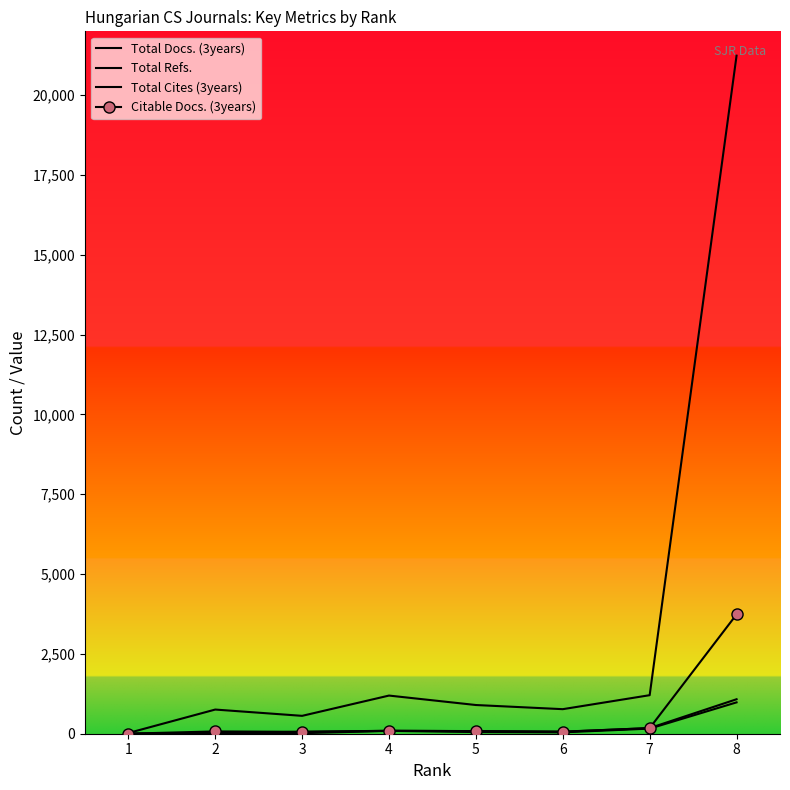

At which label does Total Refs. reach its peak?

8